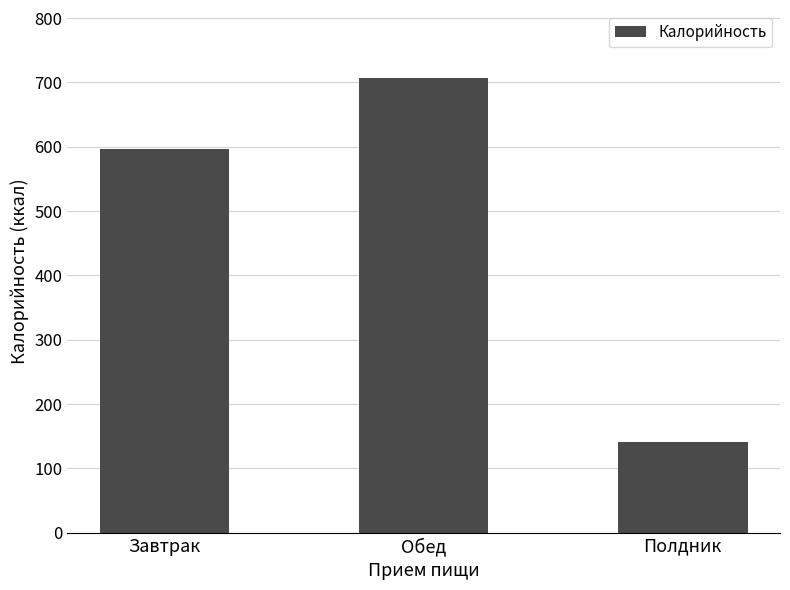

List the labels in order of value, smallest first.

Полдник, Завтрак, Обед